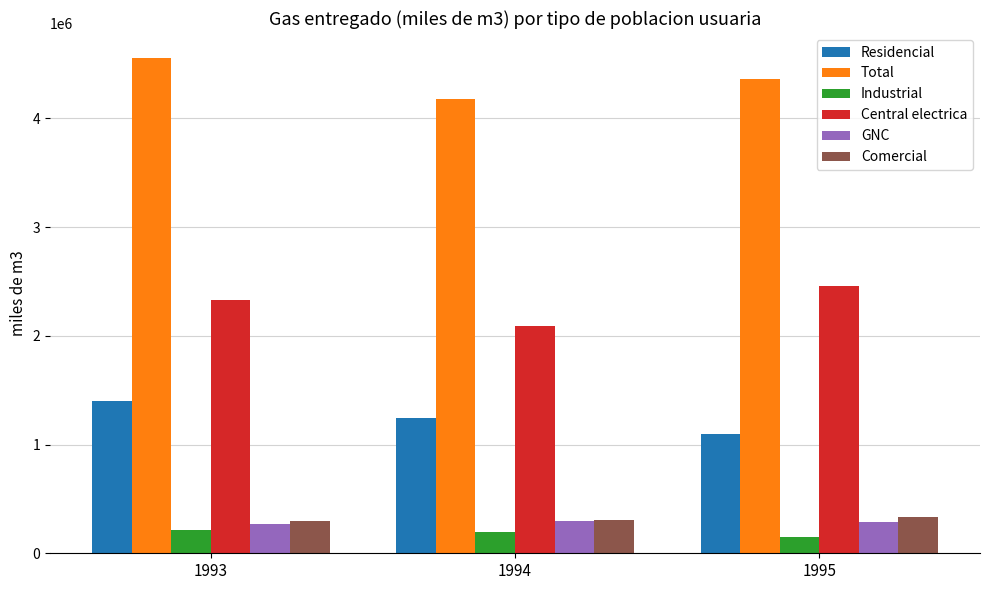

Is it true that Industrial equals 216367 at 1993?

True